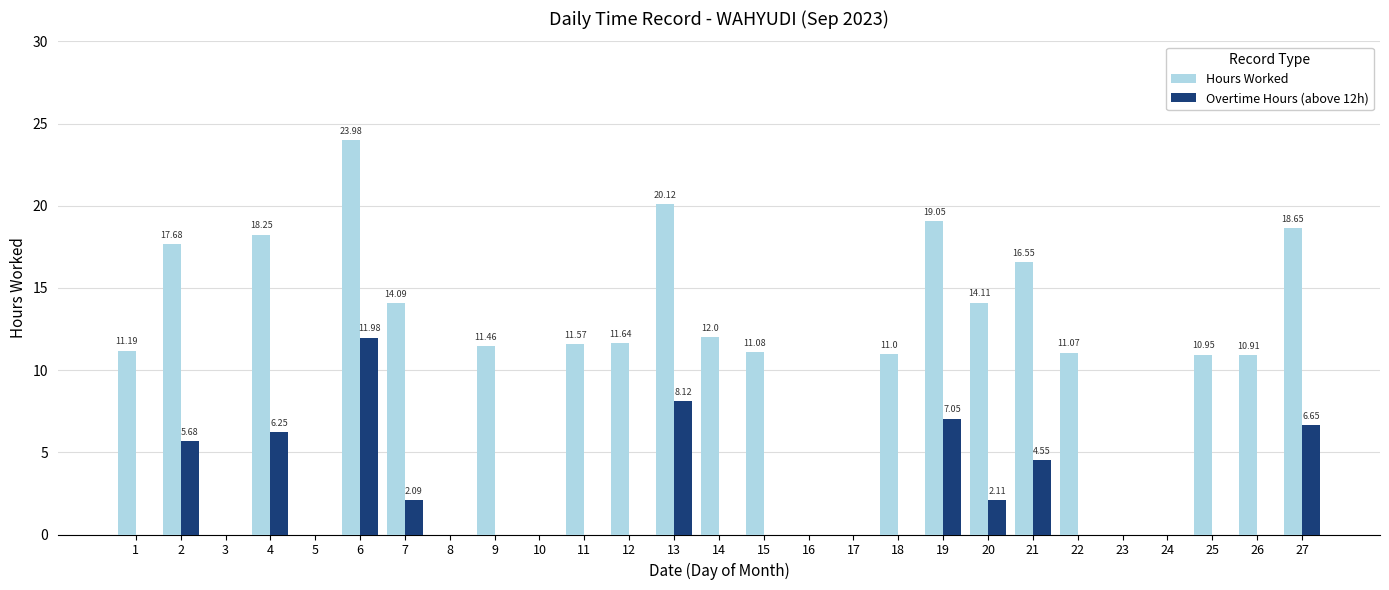

At which category is the sum across all series the highest?

6